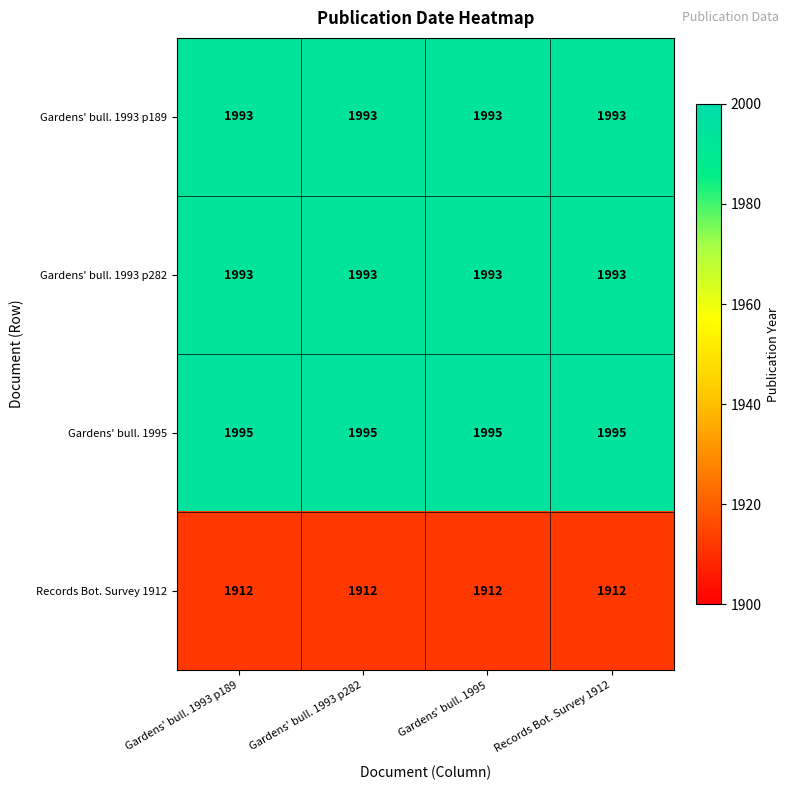

What is the greatest value displayed?

1995